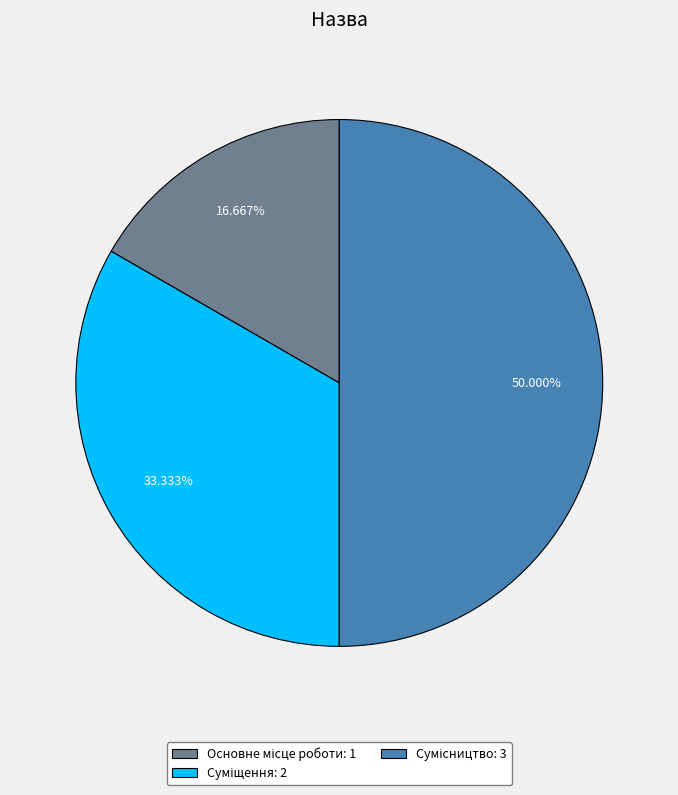

How many slices are in this pie chart?

3